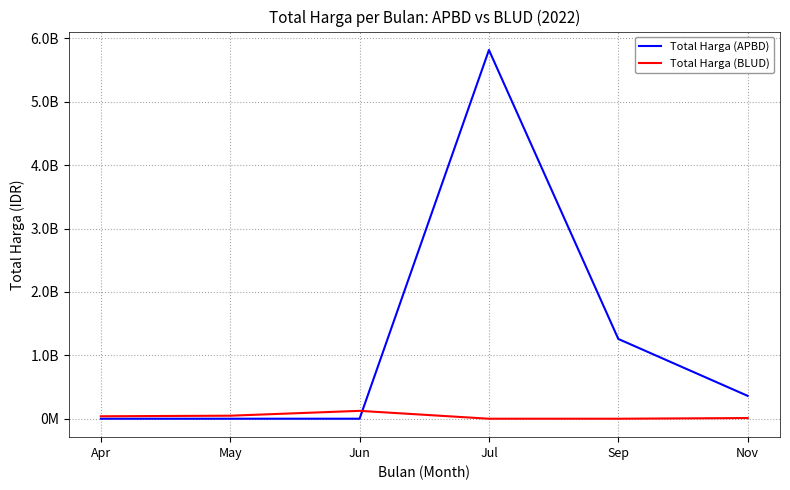

The Total Harga (BLUD) series shows 14164500 at Nov. True or false?

False